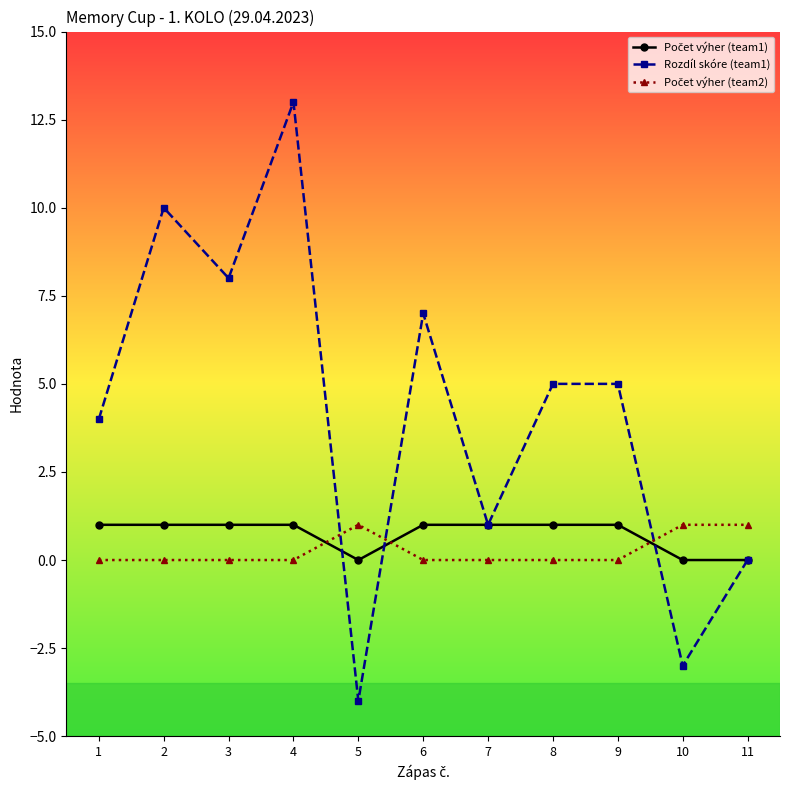

Which series has the largest total across all categories?

Rozdíl skóre (team1)